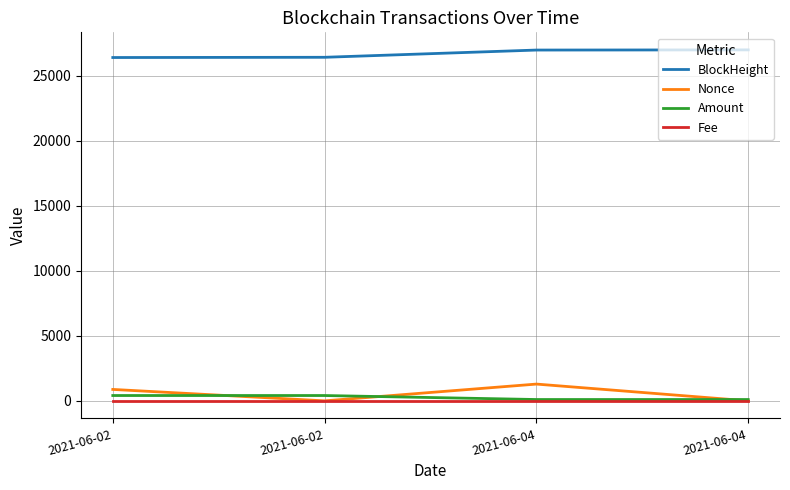

How many lines are shown in the chart?

4